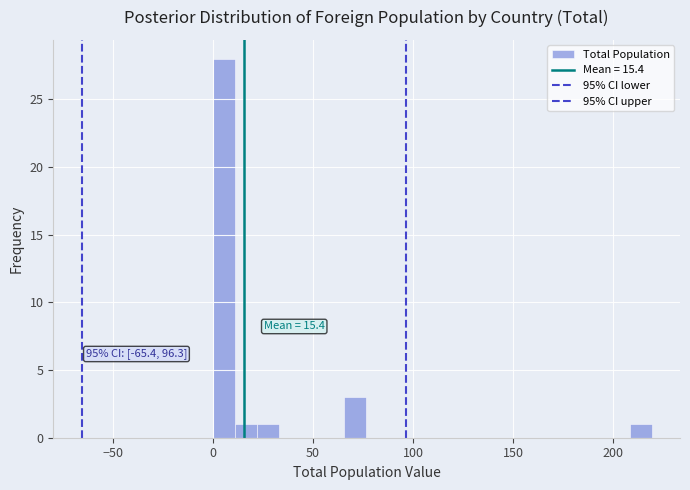

Around what value on the x-axis is the tallest bar? Give the approximate position of its centre, as read against the axis.

5